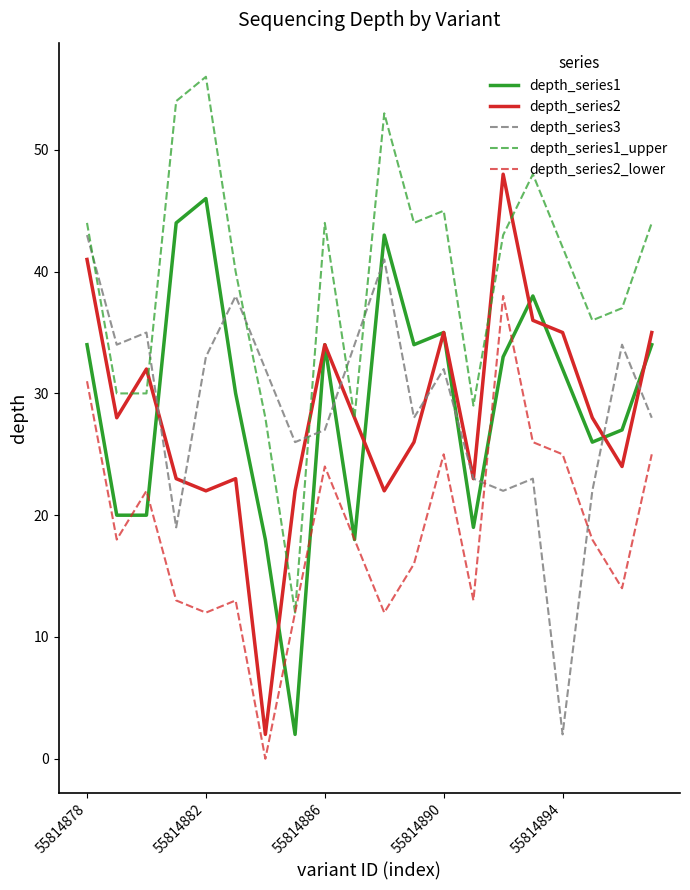

What is the average value of the depth_series3 series?

29